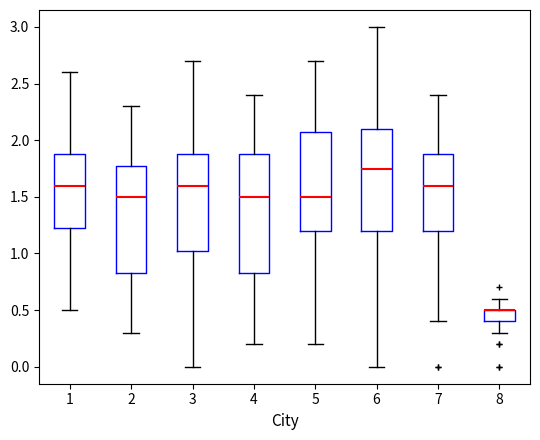

Where is the lower edge of the box at x = 8 on the y-axis? The values are not printed on the chart, so give them approximately, as read against the axis.

0.40